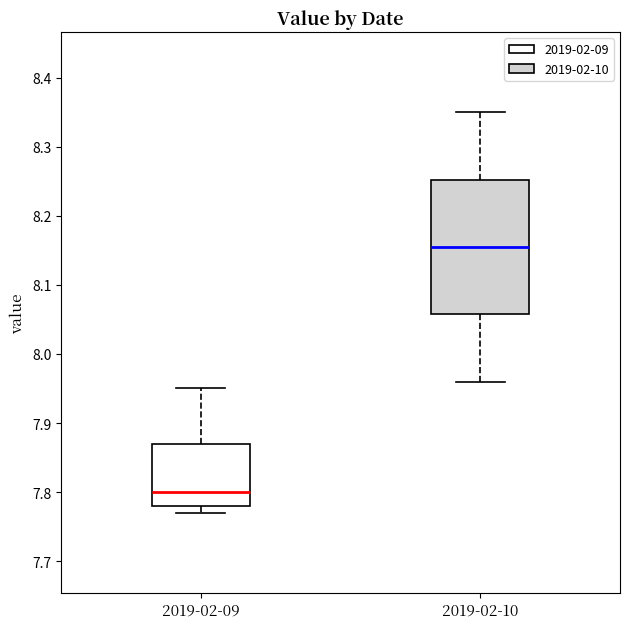

Comparing the boxes themselves (not the whiskers), which one is the tallest?

2019-02-10